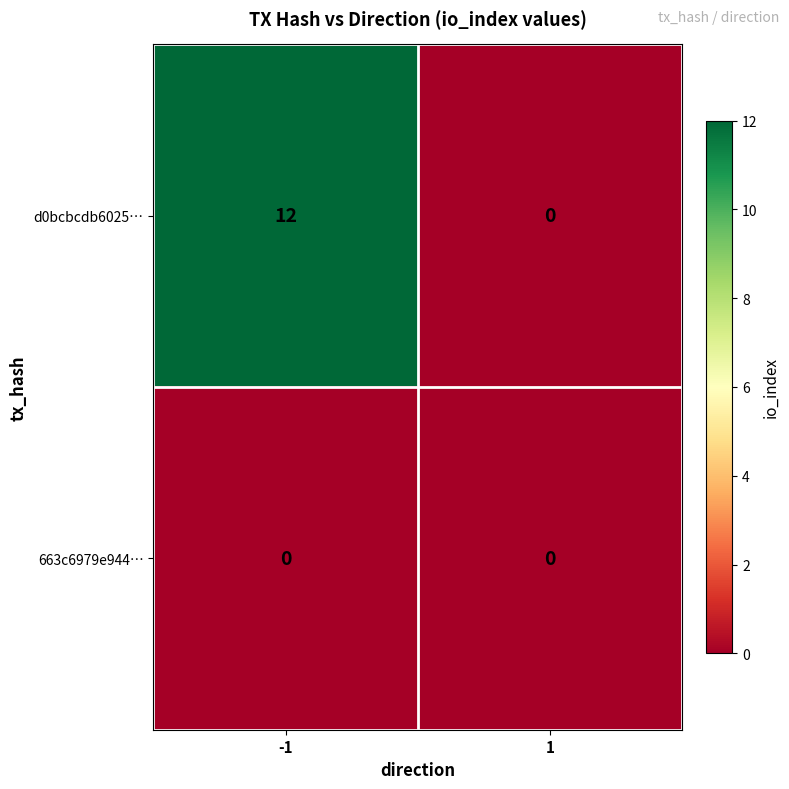

Reading left to right, list all the values displayed in this chart.

d0bcbcdb6025…: 12	0
663c6979e944…: 0	0